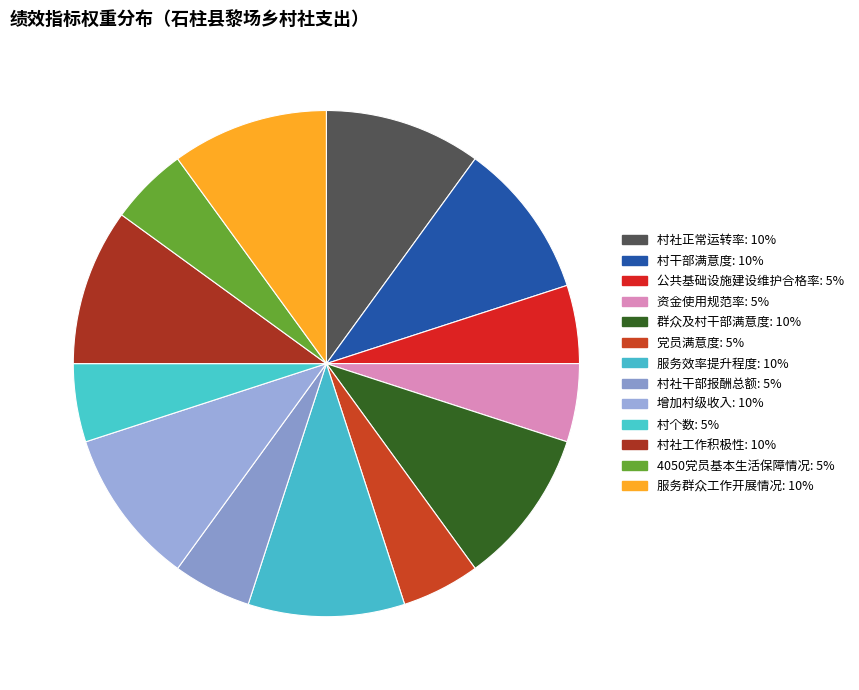

How many slices are in this pie chart?

13